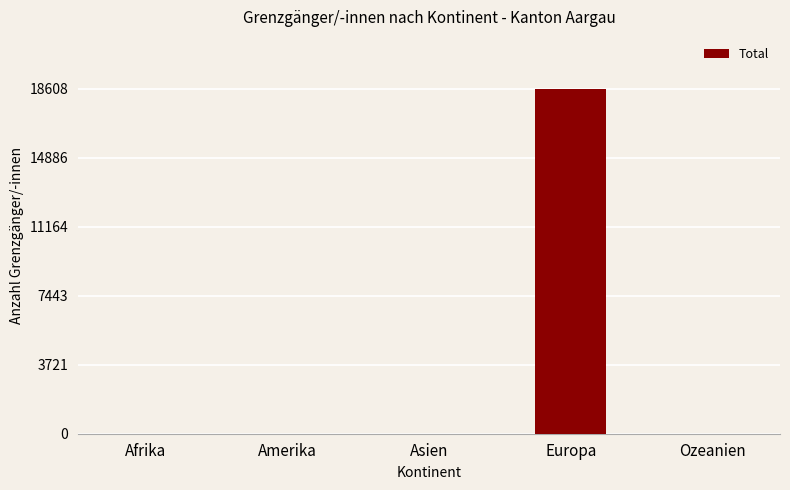

The chart shows a value of 6 at Asien. True or false?

True